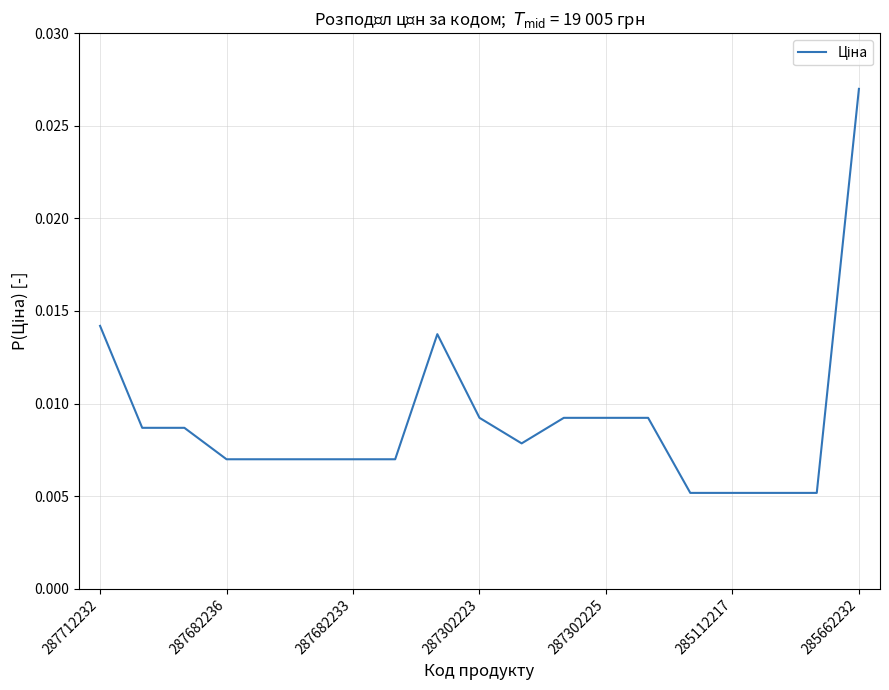

Does the chart have visible grid lines?

Yes